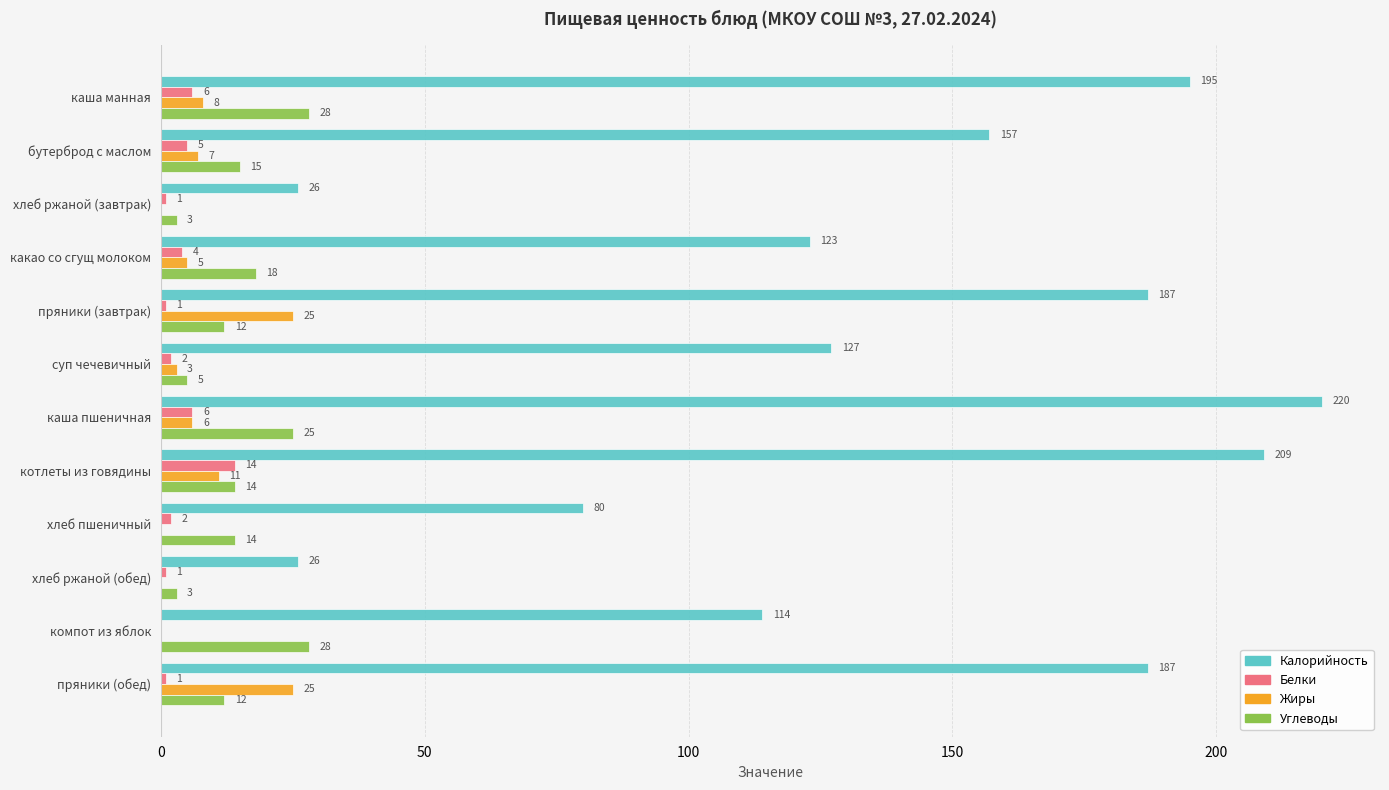

What is the sum of all Жиры values?

90